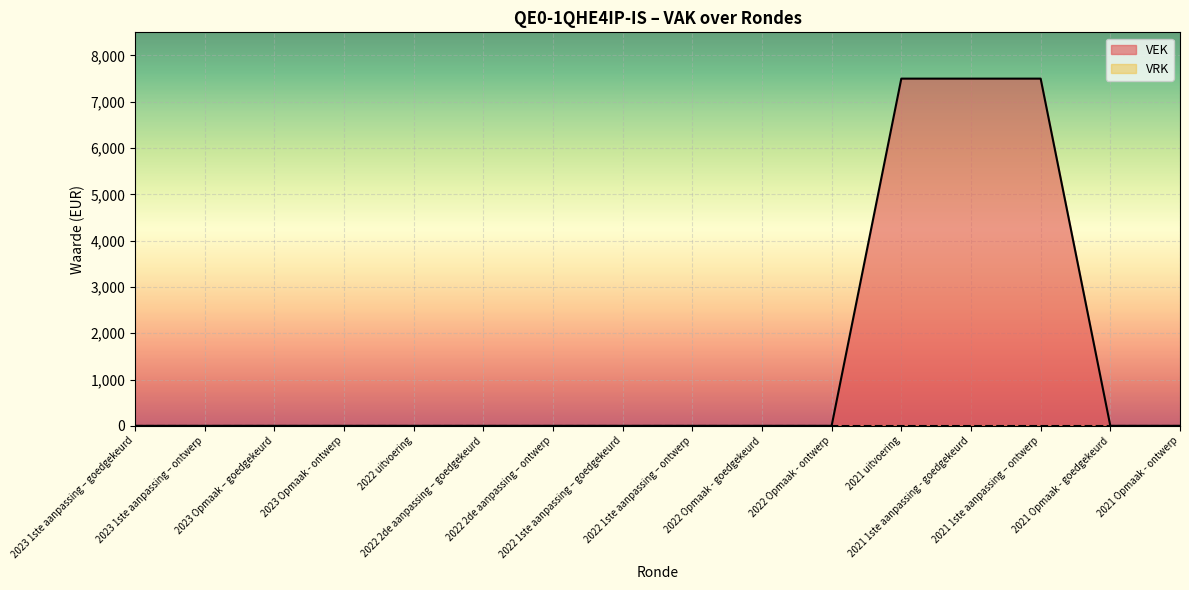

Count the number of categories in the chart.

16